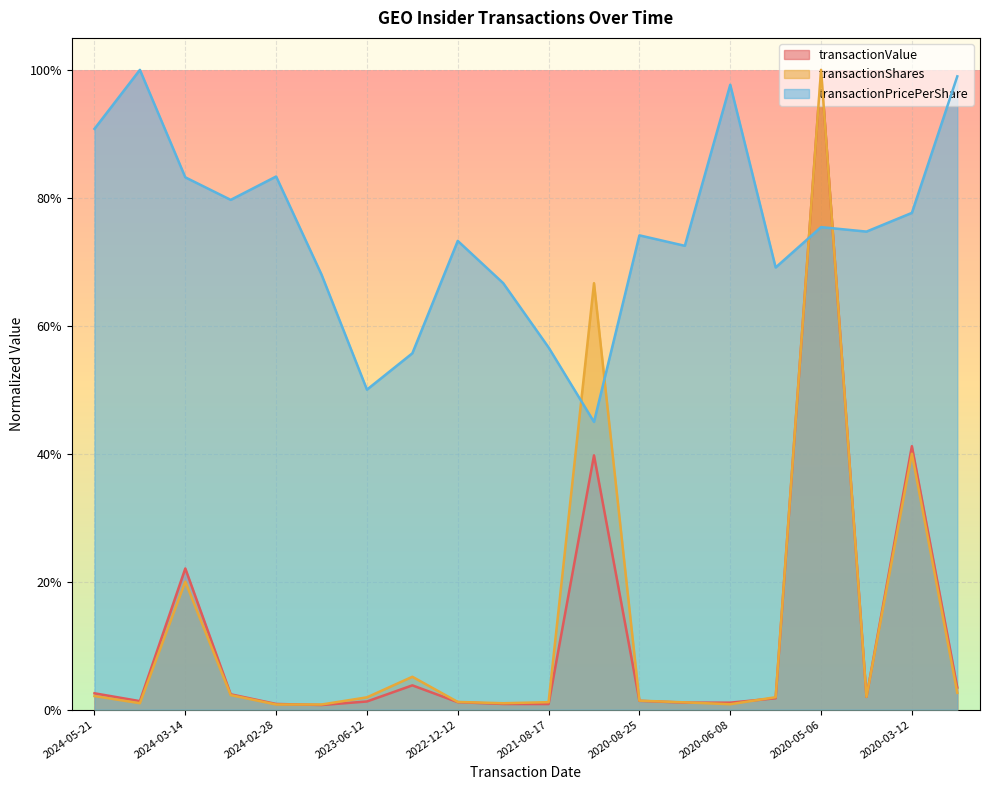

Reading left to right, what are all the values shown in this chart?

transactionValue: 0.0	0.0	0.2	0.0	0.0	0.0	0.0	0.0	0.0	0.0	0.0	0.4	0.0	0.0	0.0	0.0	1.0	0.0	0.4	0.0
transactionShares: 0.0	0.0	0.2	0.0	0.0	0.0	0.0	0.1	0.0	0.0	0.0	0.7	0.0	0.0	0.0	0.0	1.0	0.0	0.4	0.0
transactionPricePerShare: 0.9	1.0	0.8	0.8	0.8	0.7	0.5	0.6	0.7	0.7	0.6	0.4	0.7	0.7	1.0	0.7	0.8	0.7	0.8	1.0